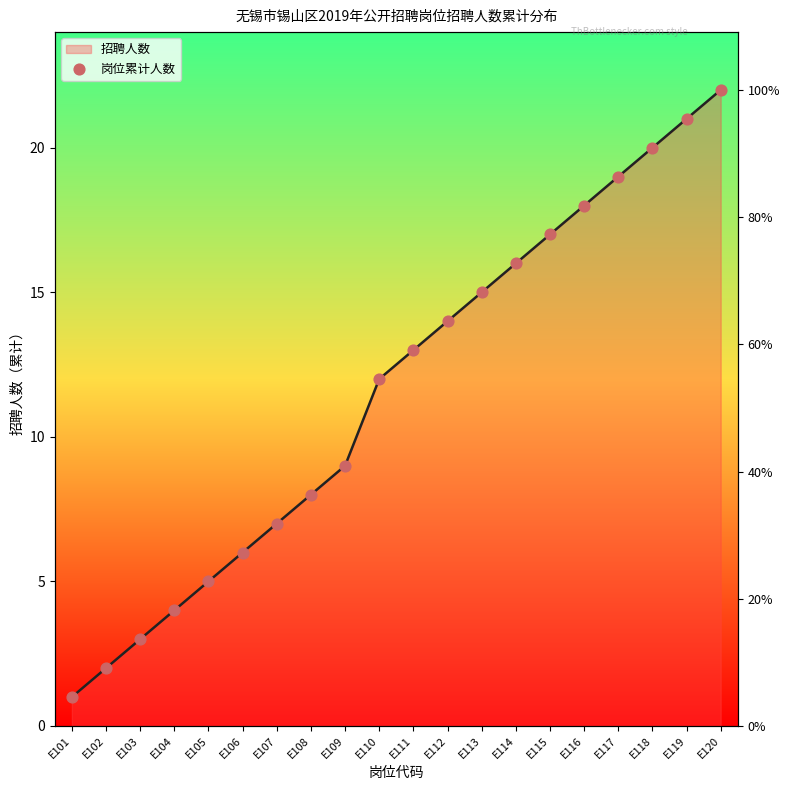

Between E107 and E105, which is larger?

E107